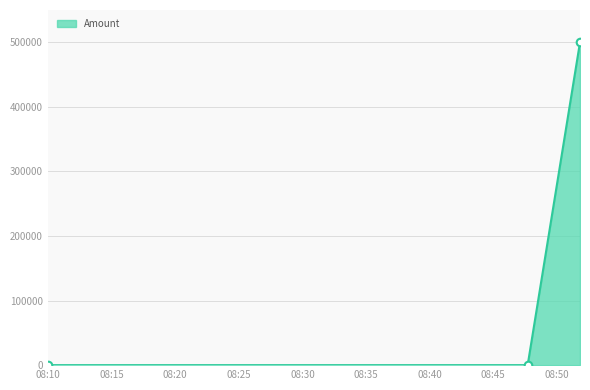

What is the greatest value displayed?

499993.9